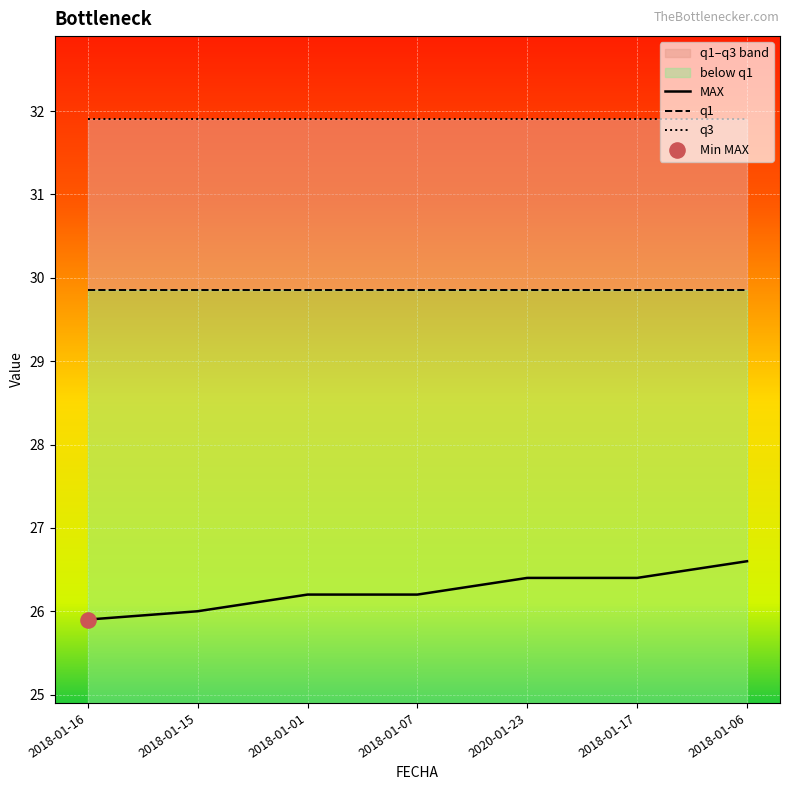

Is the value of MAX at 2018-01-17 greater than the value of q3 at 2018-01-07?

No